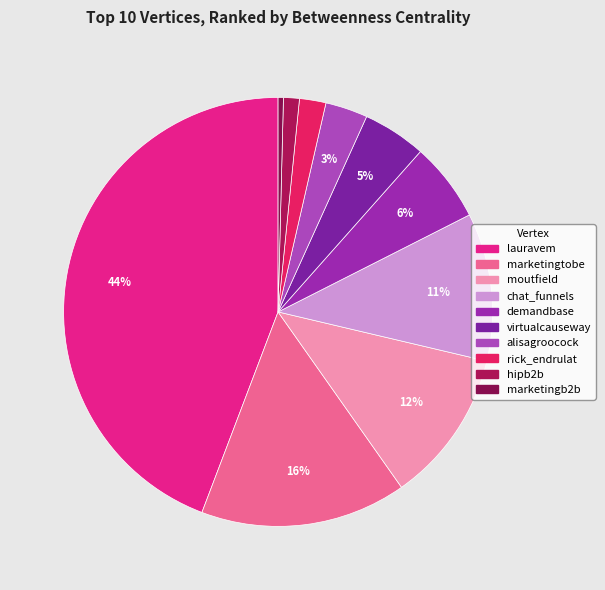

How many slices are in this pie chart?

10